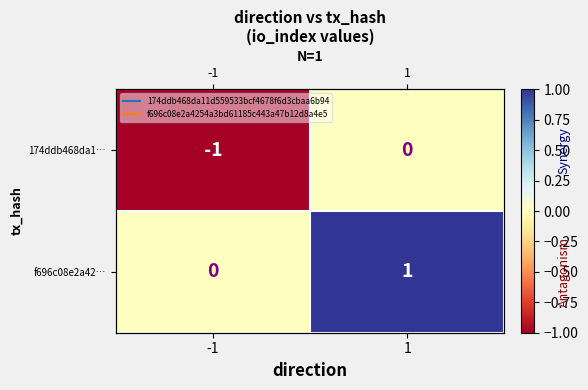

How many values in the f696c08e2a42… series are below 1?

1